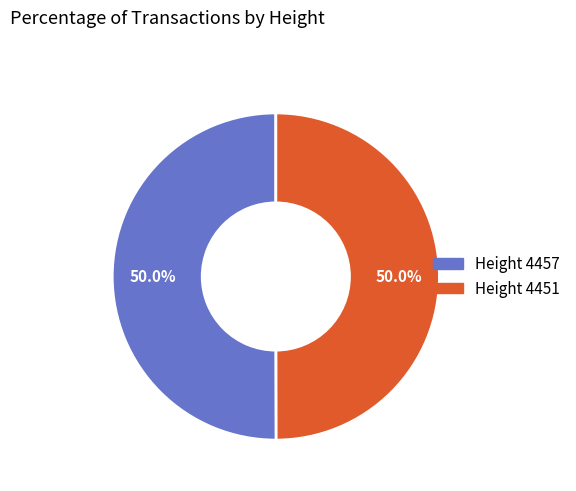

What is the ratio of the value at Height 4457 to the value at Height 4451?

1.0